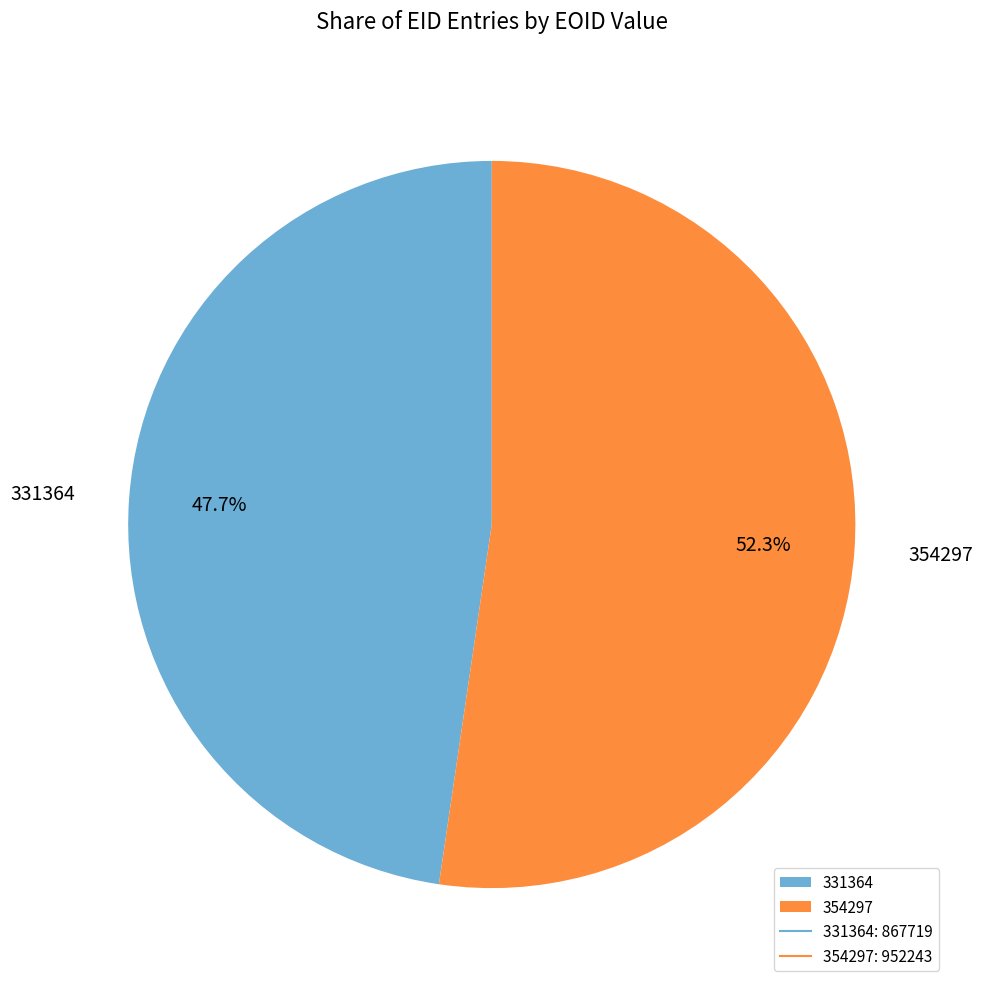

Rank the categories by value from lowest to highest.

331364, 354297